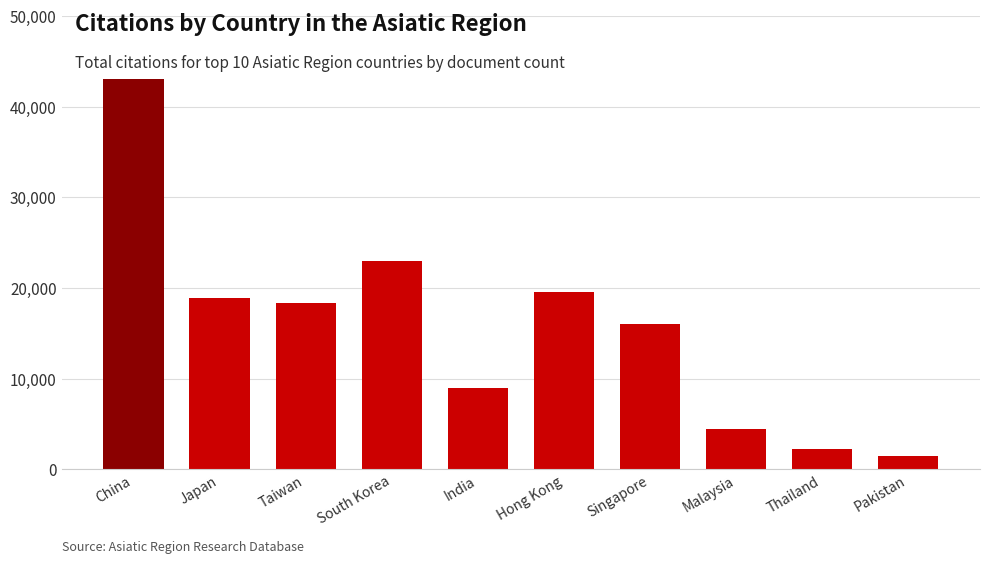

What is the average value?

15598